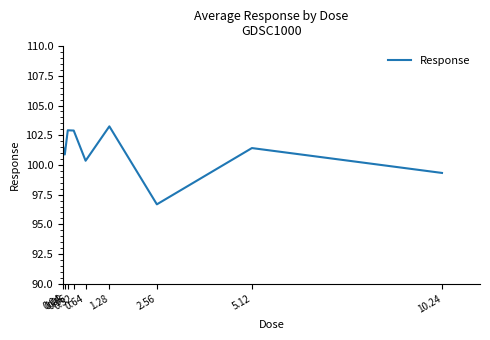

What is the greatest value displayed?

103.2